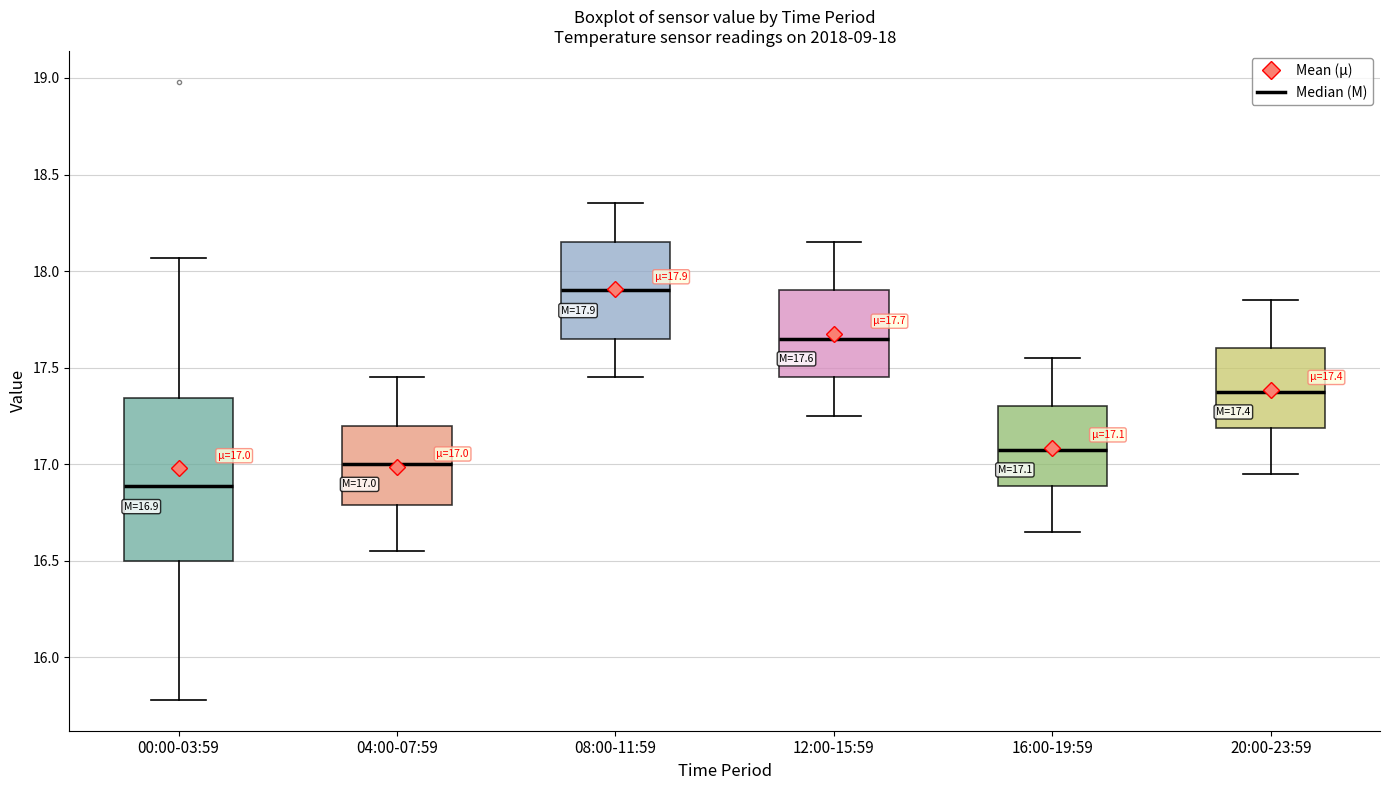

Comparing the boxes themselves (not the whiskers), which one is the tallest?

00:00-03:59